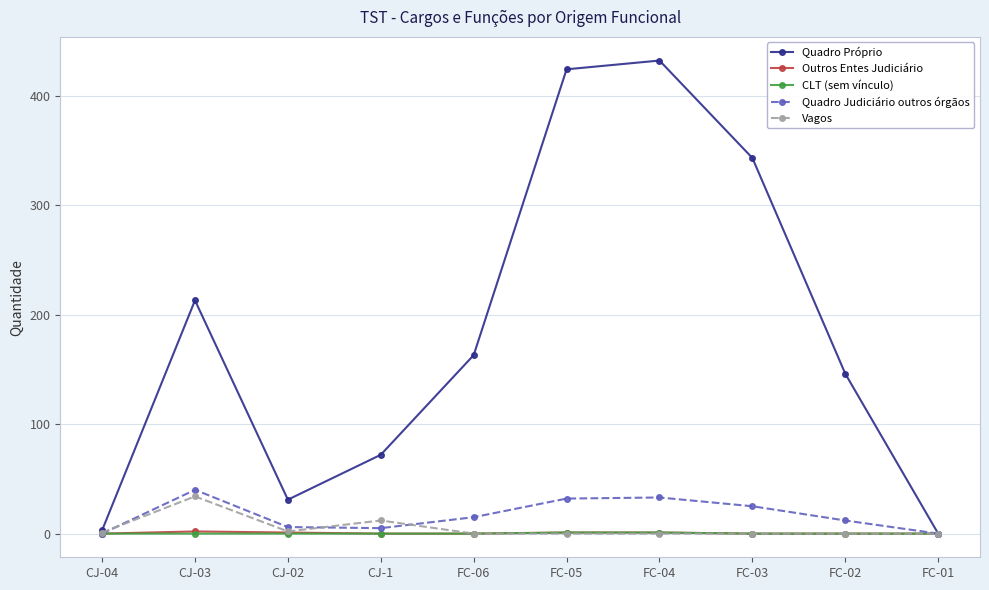

What is the maximum value for Outros Entes Judiciário?

2